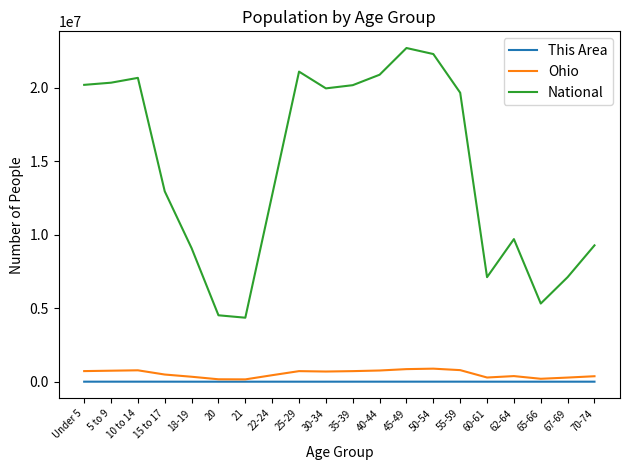

Read the Ohio value at 18-19, to the nearest 10.

336380